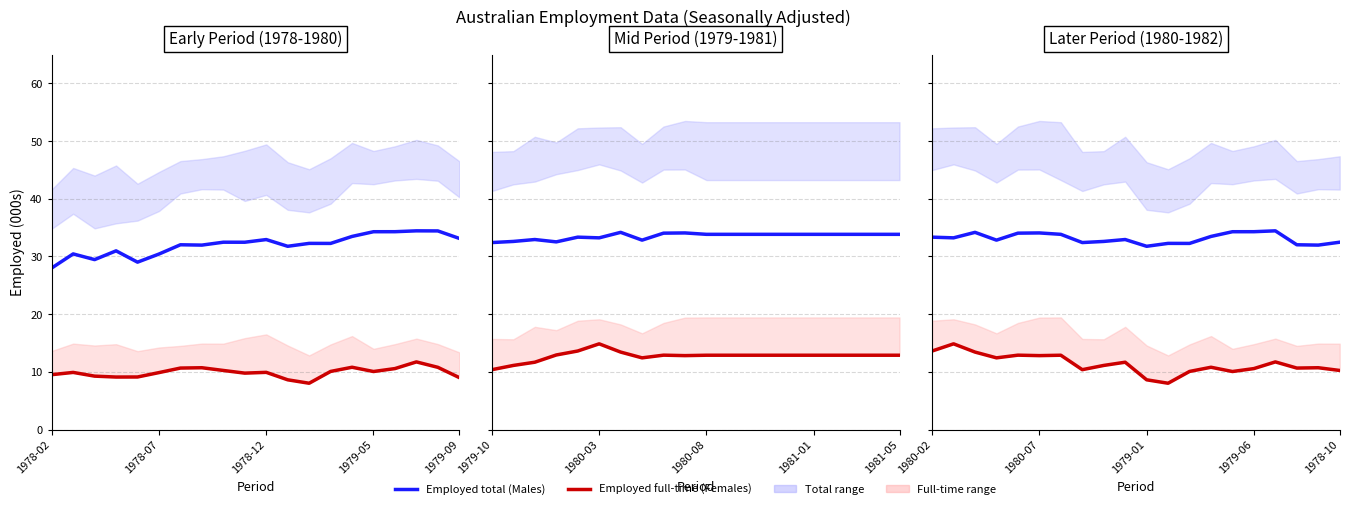

In Employed full-time (Males), how many points are lower than both neighbors (excluding endpoints)?

6